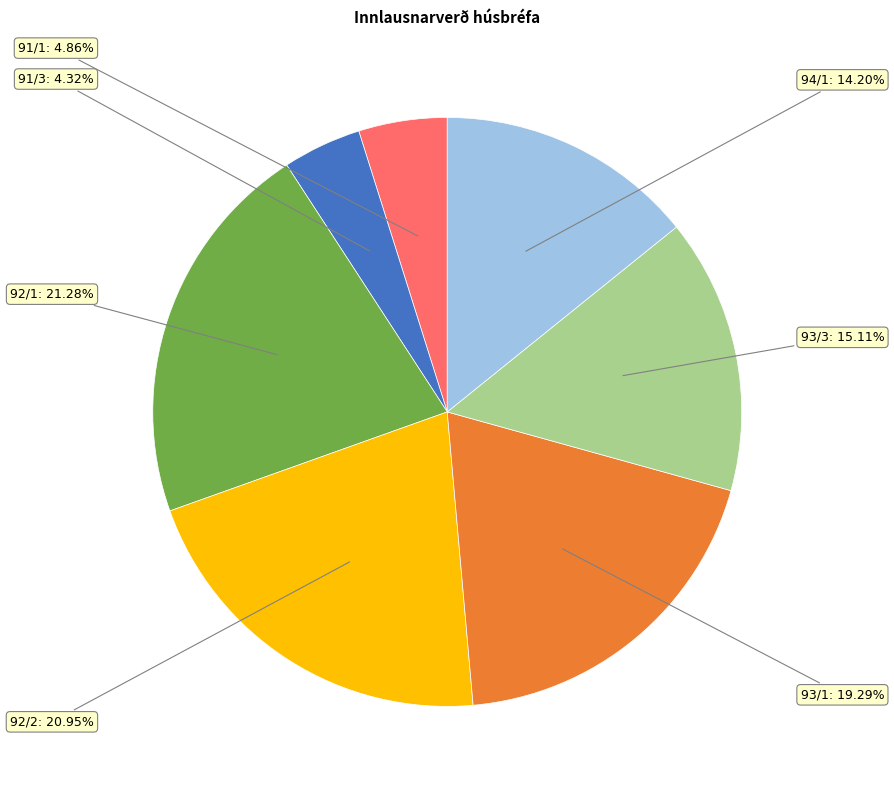

Is there any slice that represents more than half of the pie?

No